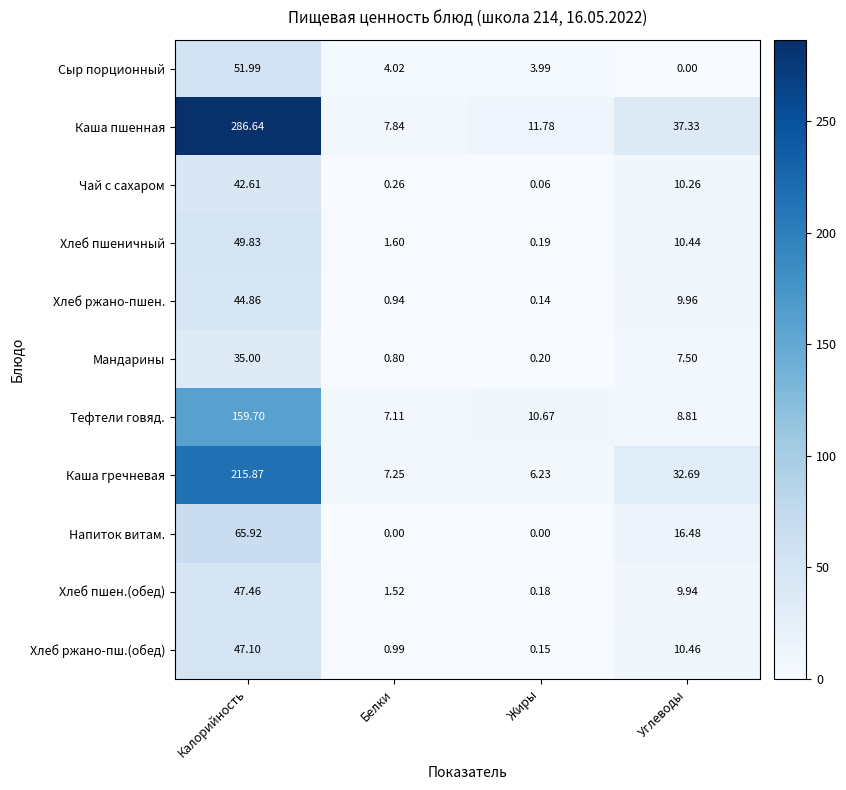

Where does the Напиток витам. series first go above 16?

Калорийность